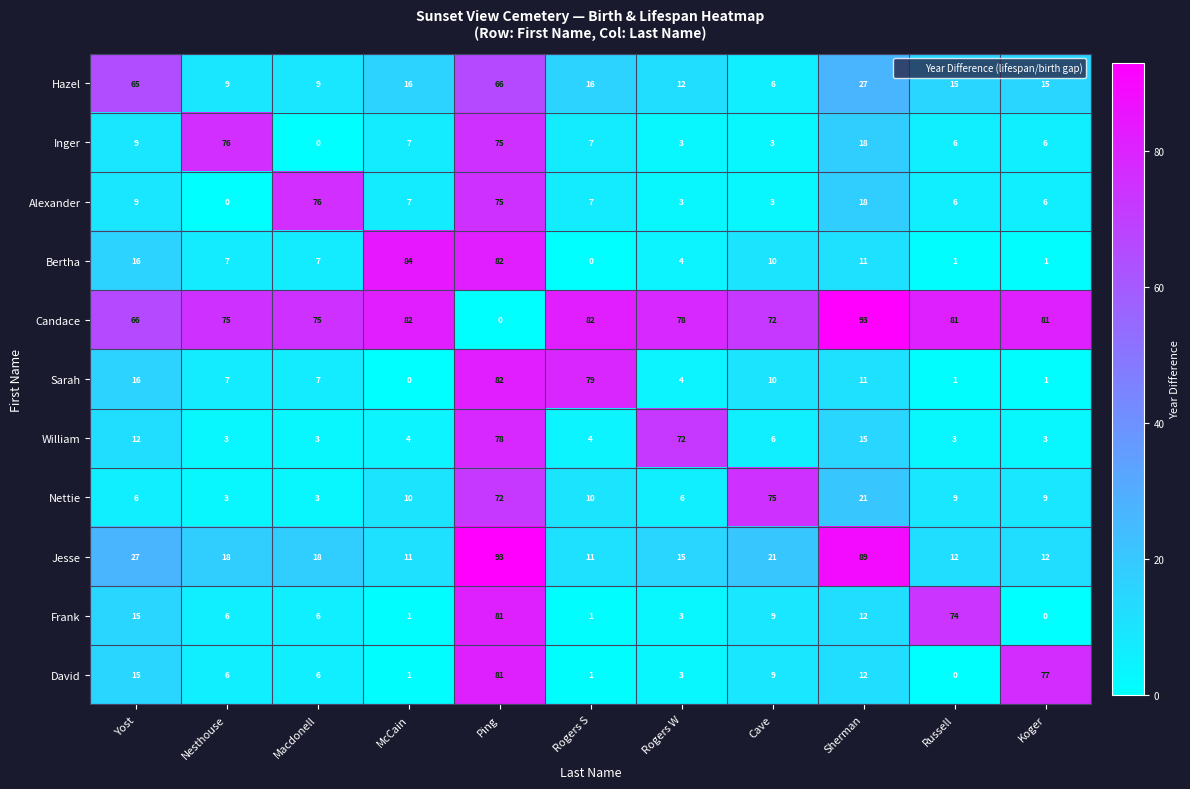

What is the average value of the William series?

18